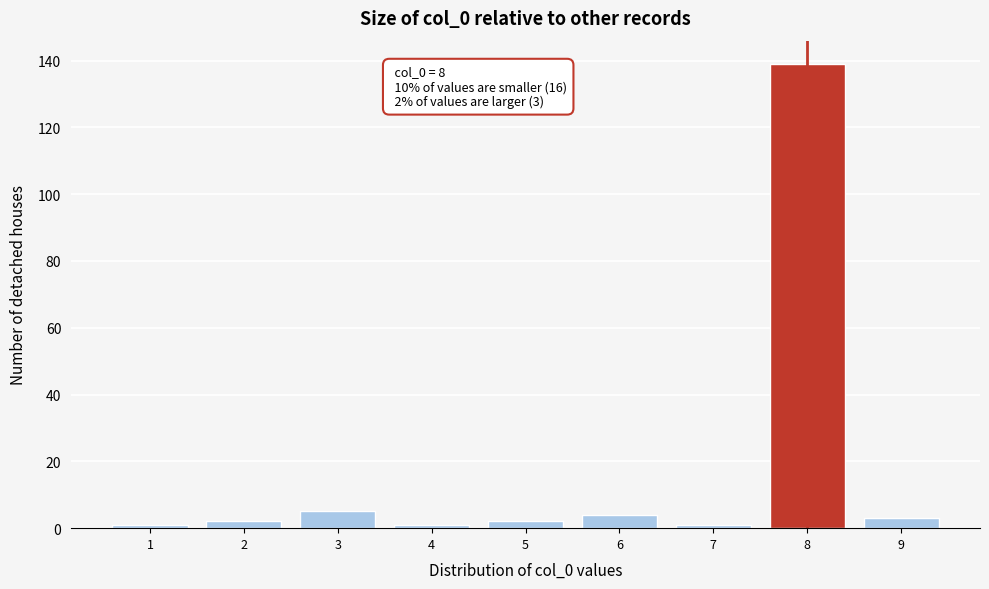

Over which range of the x-axis is the bar tallest?

7.5 to 8.5